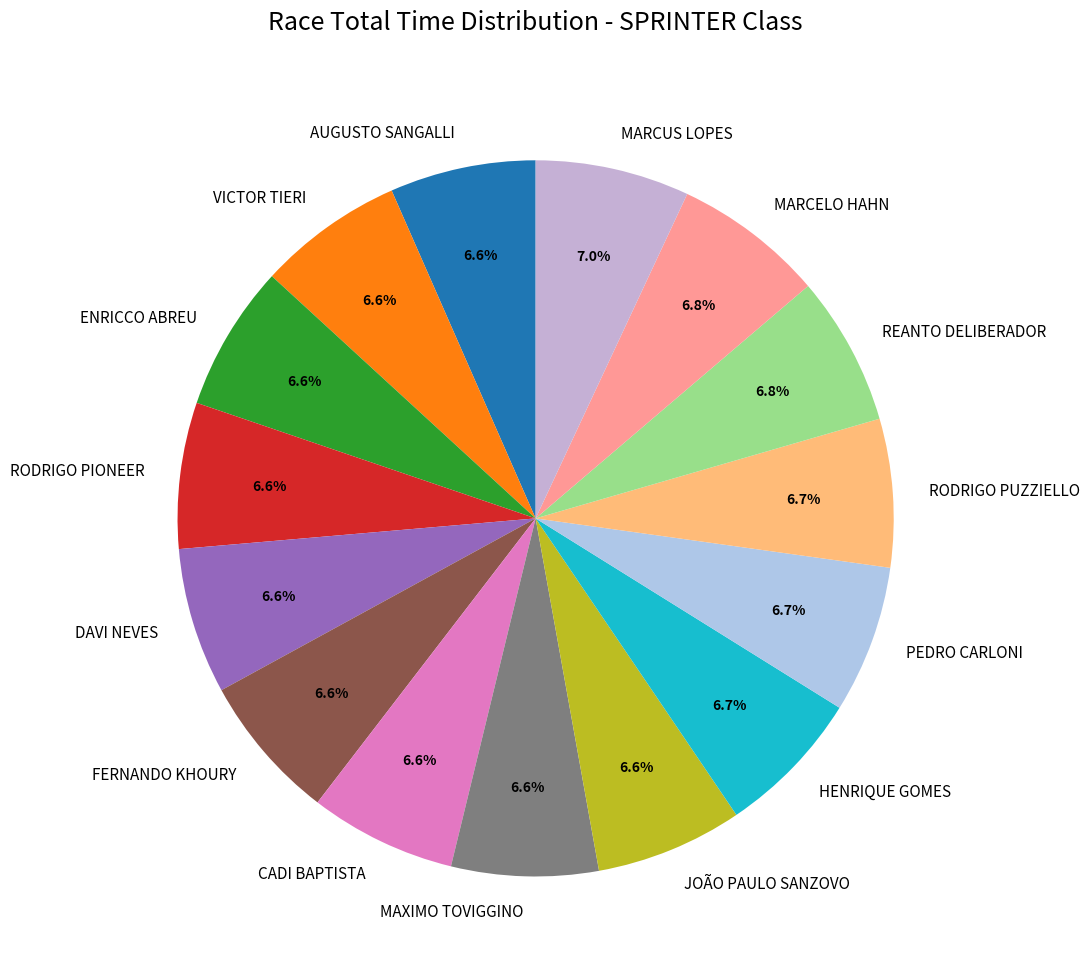

What percentage is NOT represented by AUGUSTO SANGALLI?

93.4%